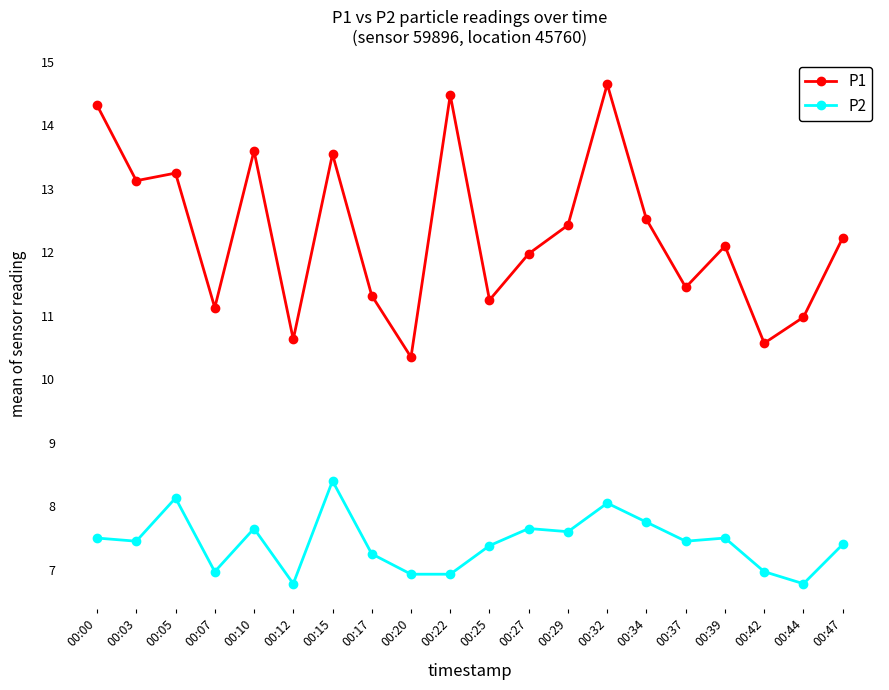

What is the total value across all series at 00:05?

21.4